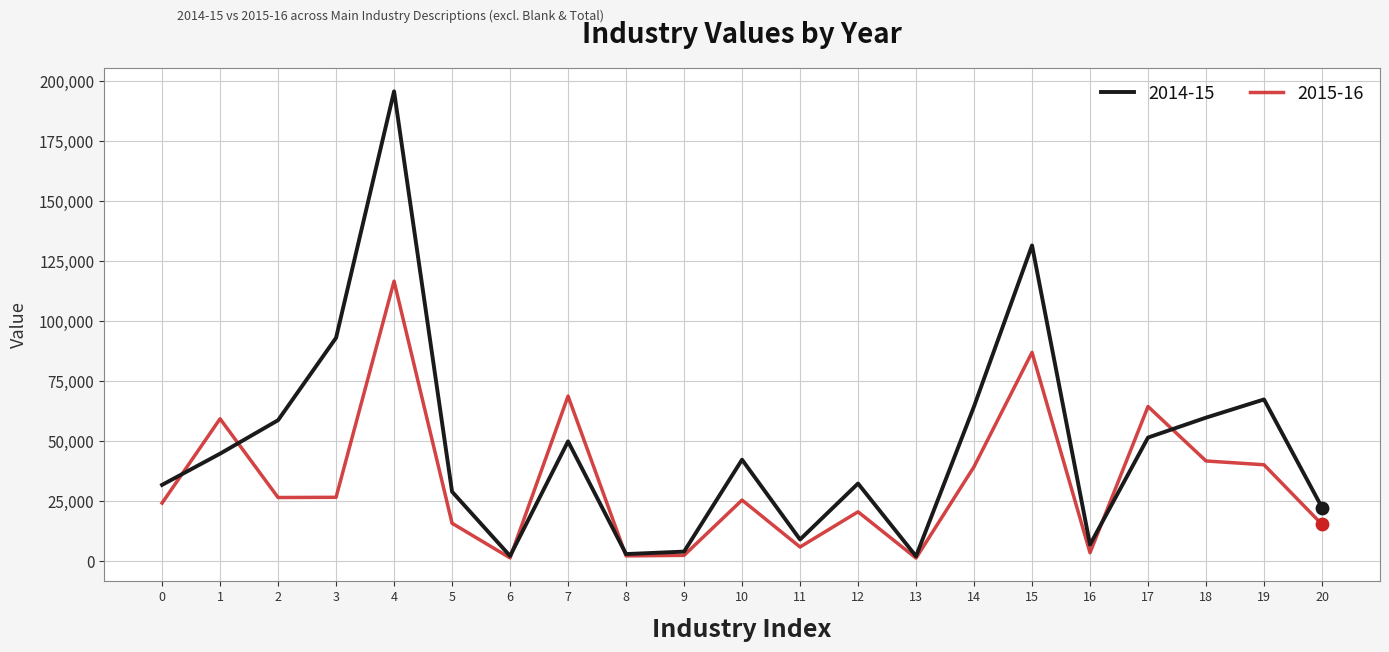

At which category is the sum across all series the highest?

4